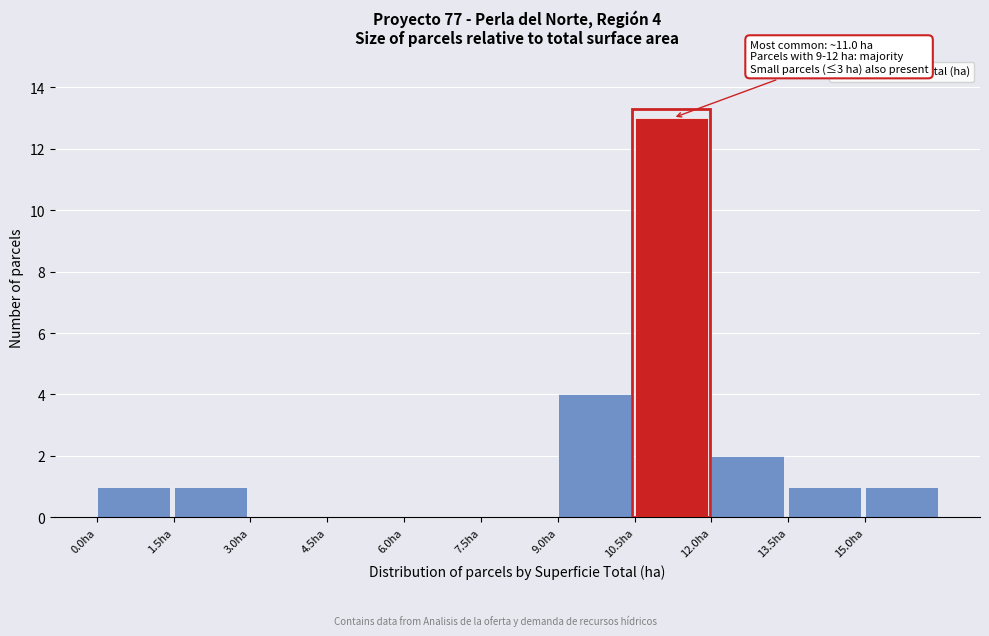

Which range on the x-axis has the tallest bar?

10.5 to 12.0